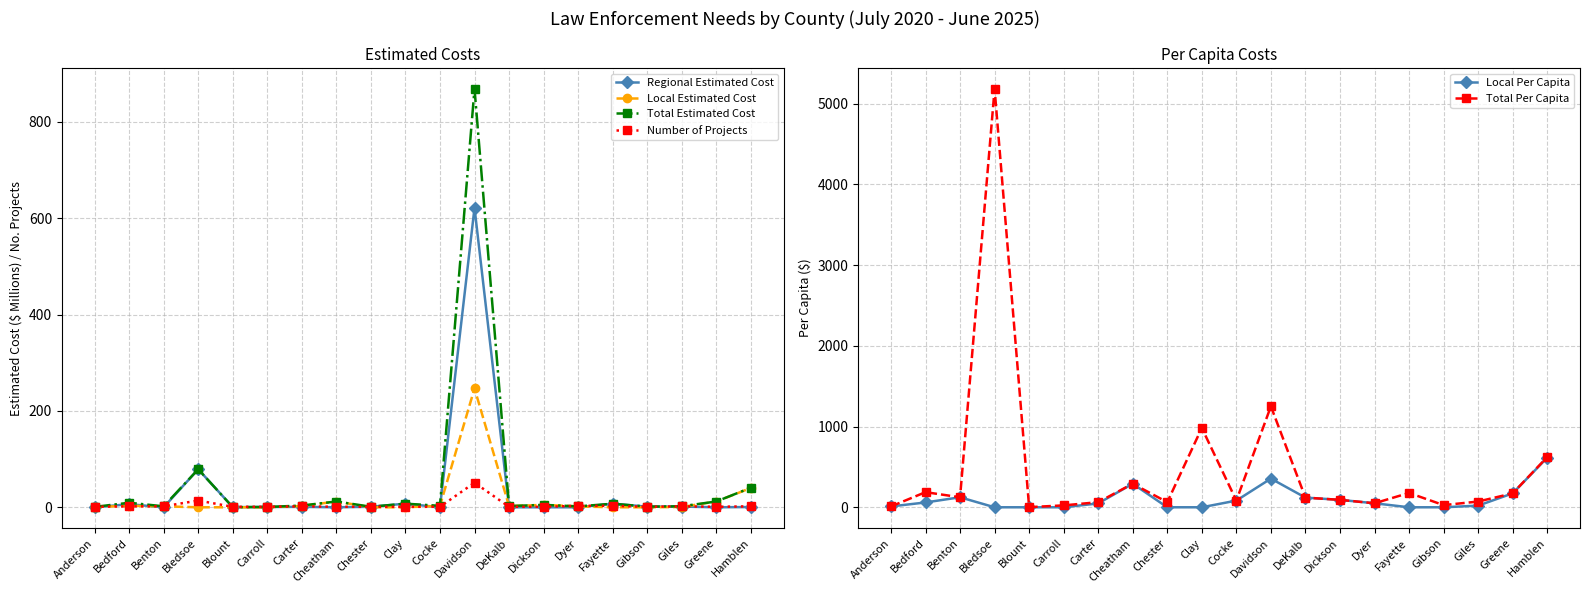

Reading left to right, list all the values displayed in this chart.

Regional Estimated Cost: 0.0	6.4	0.0	78.9	0.2	0.7	0.9	0.0	1.1	7.5	0.0	621.5	0.0	0.0	0.0	7.4	1.3	1.5	0.0	0.5
Local Estimated Cost: 0.8	3.0	2.0	0.0	0.0	0.0	2.7	12.0	0.0	0.0	3.0	246.7	2.5	5.0	1.8	0.0	0.0	0.6	12.0	40.0
Total Estimated Cost: 0.8	9.4	2.0	78.9	0.2	0.7	3.6	12.0	1.1	7.5	3.0	868.2	2.5	5.0	1.8	7.4	1.3	2.1	12.0	40.5
Number of Projects: 1.0	2.0	2.0	14.0	1.0	1.0	2.0	1.0	1.0	1.0	1.0	51.0	1.0	1.0	3.0	3.0	1.0	2.0	1.0	2.0
Local Per Capita: 10.3	59.8	124.0	0.0	0.0	0.0	47.9	292.0	0.0	0.0	82.8	355.4	120.0	92.0	49.7	0.0	0.0	20.3	172.5	614.3
Total Per Capita: 10.3	187.5	124.0	5184.1	1.8	23.4	63.5	292.0	63.1	983.1	82.8	1250.7	120.0	92.0	49.7	177.8	26.9	71.1	172.5	622.0